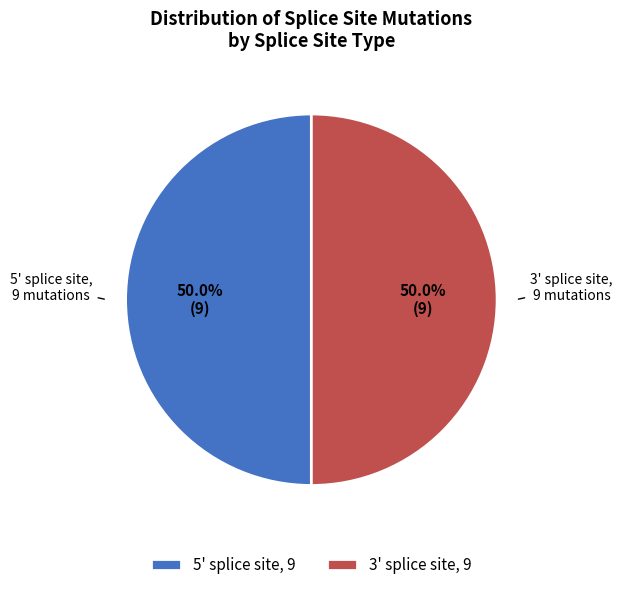

To the nearest percent, what is the difference between the 3' splice site and 5' splice site slice percentages?

0%